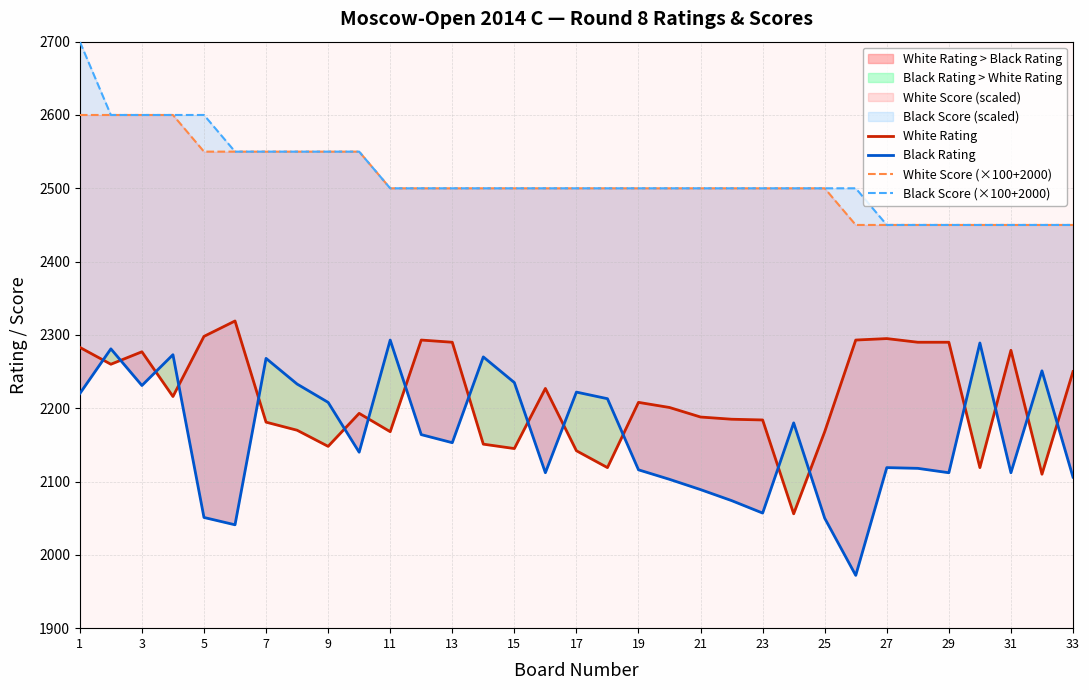

Is it true that White Score (×100+2000) equals 4629 at 3?

False